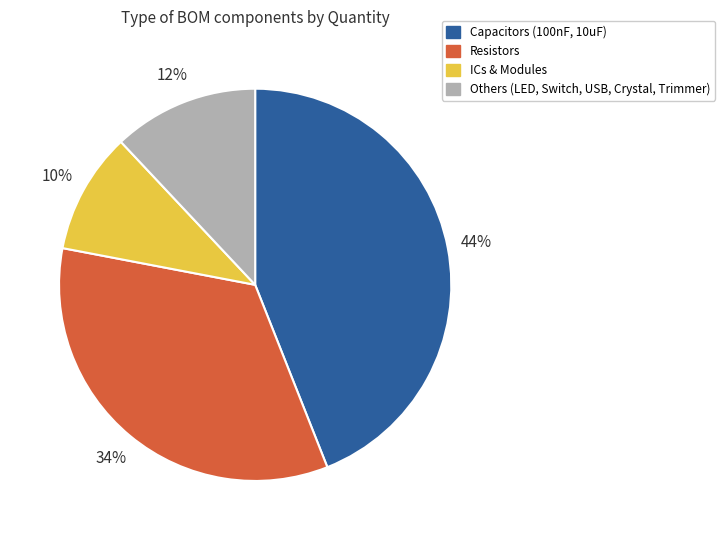

To the nearest percent, what is the average slice percentage?

25%